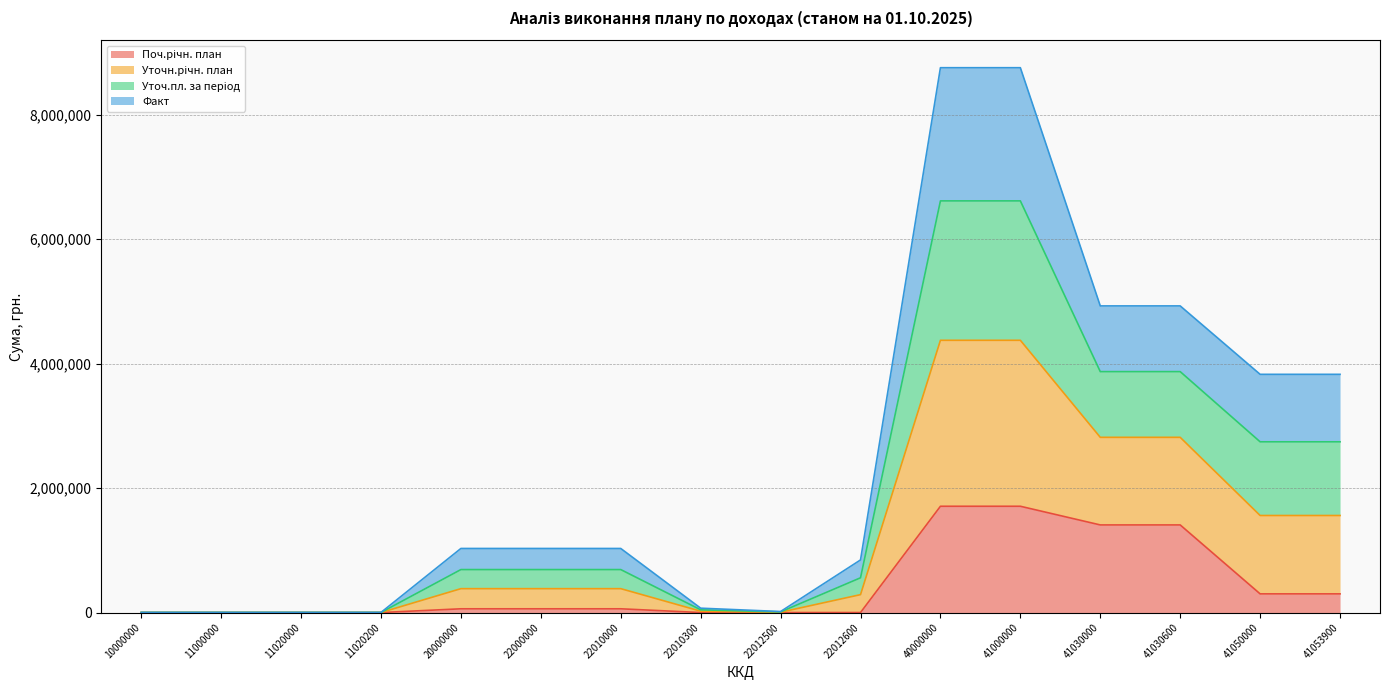

Where is the first local minimum for Уточ.пл. за період?

22012500